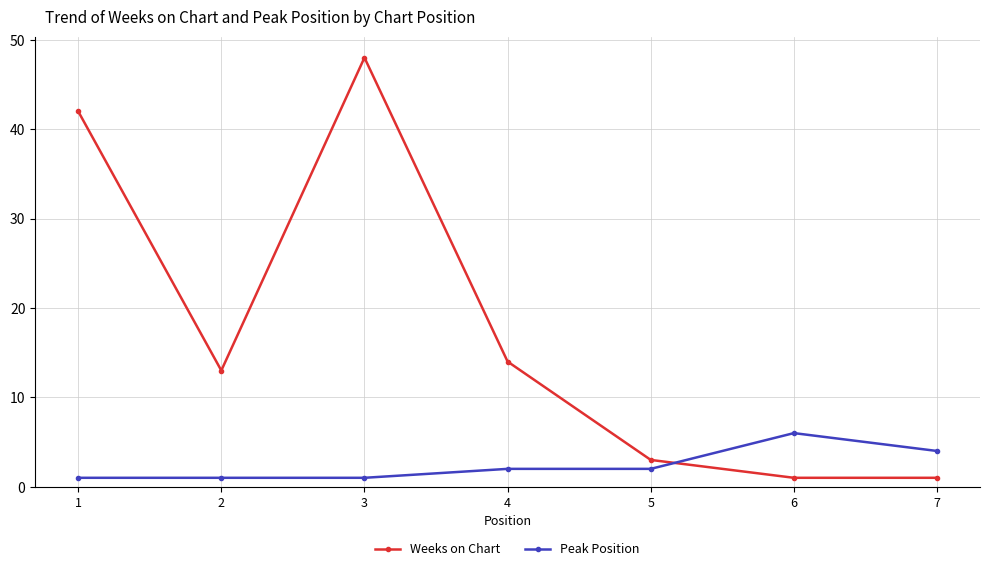

What is the value of the Weeks on Chart point at the 7th from the left?

1